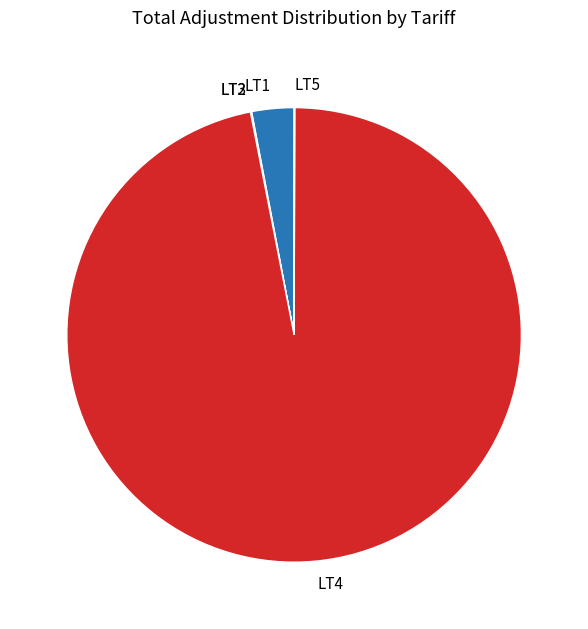

Does LT4 represent more than half of the total?

Yes